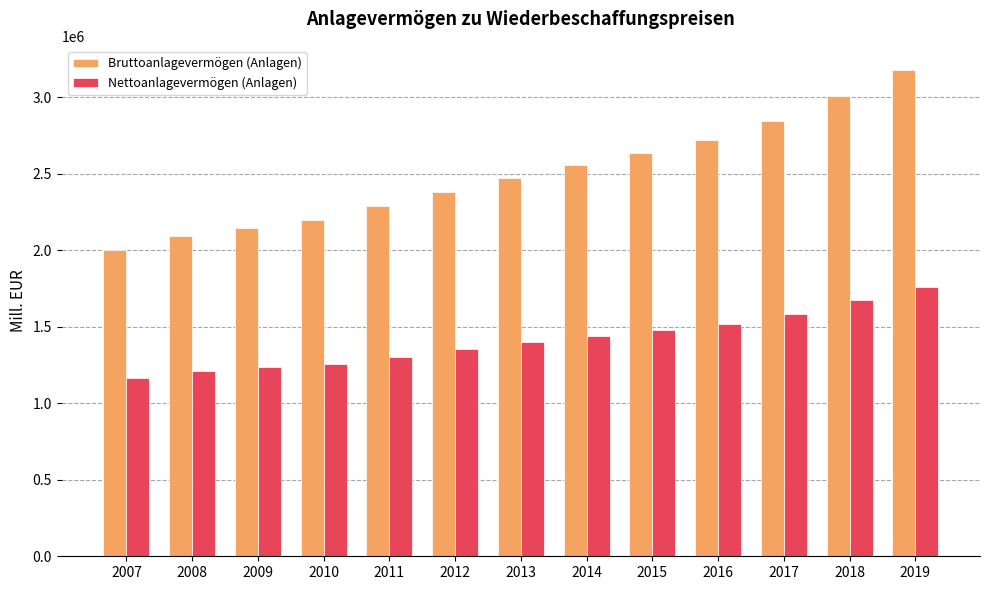

How many values in the Bruttoanlagevermögen (Anlagen) series exceed 2470885?

7